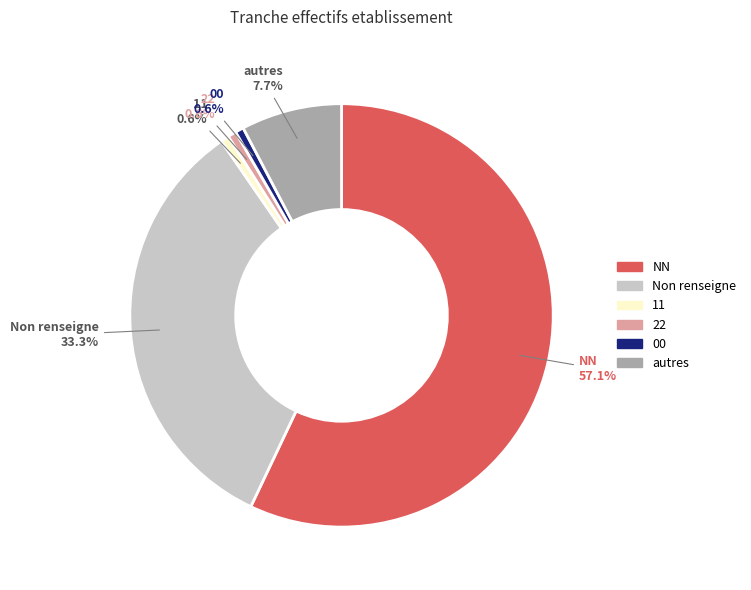

Is it true that 22 is 13% of the pie?

False